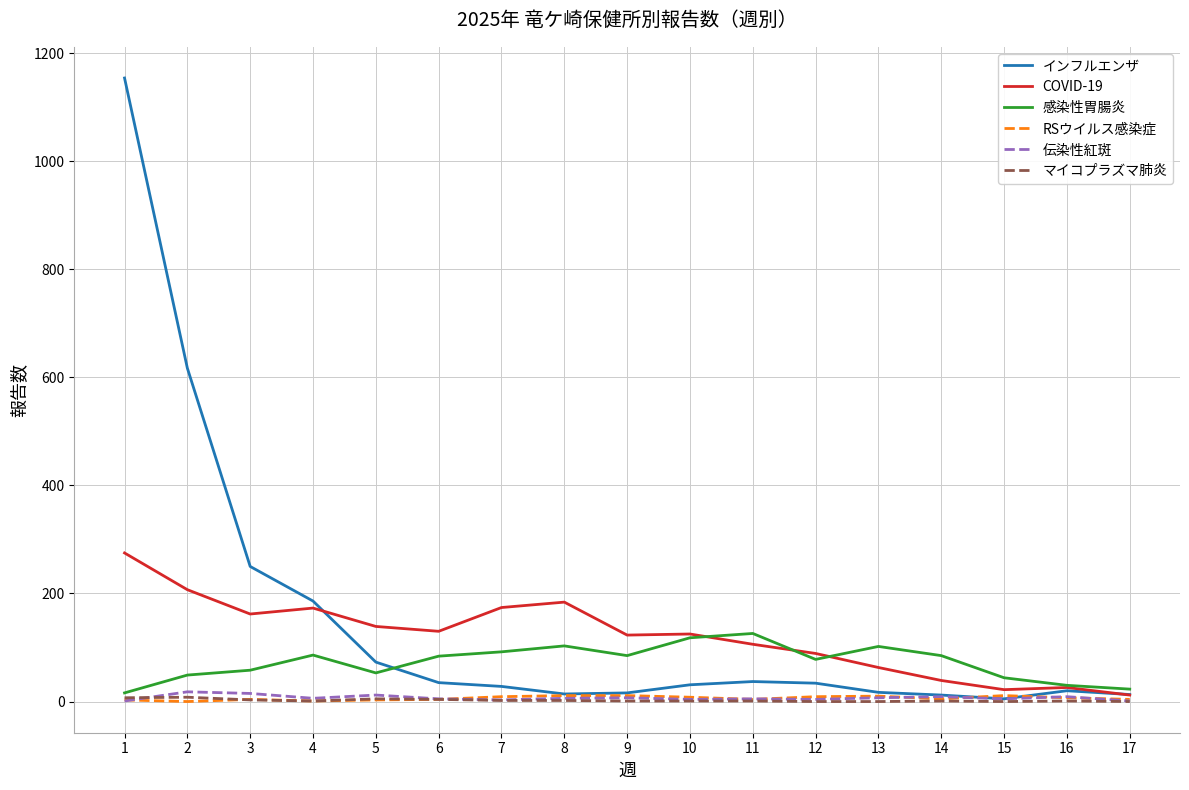

What is the maximum value shown in the chart?

1154